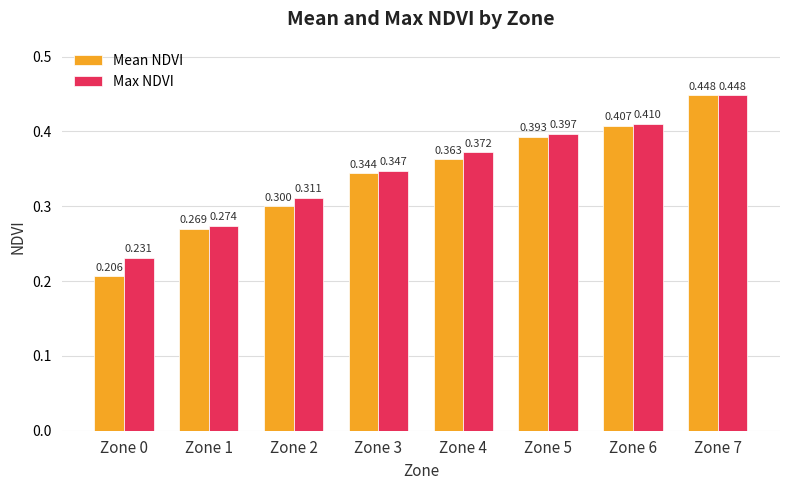

What are all the series names shown in the legend?

Mean NDVI, Max NDVI